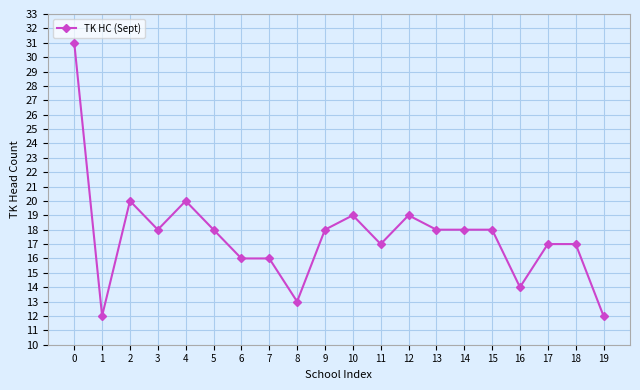

What is the value of the 10th point from the left?

18